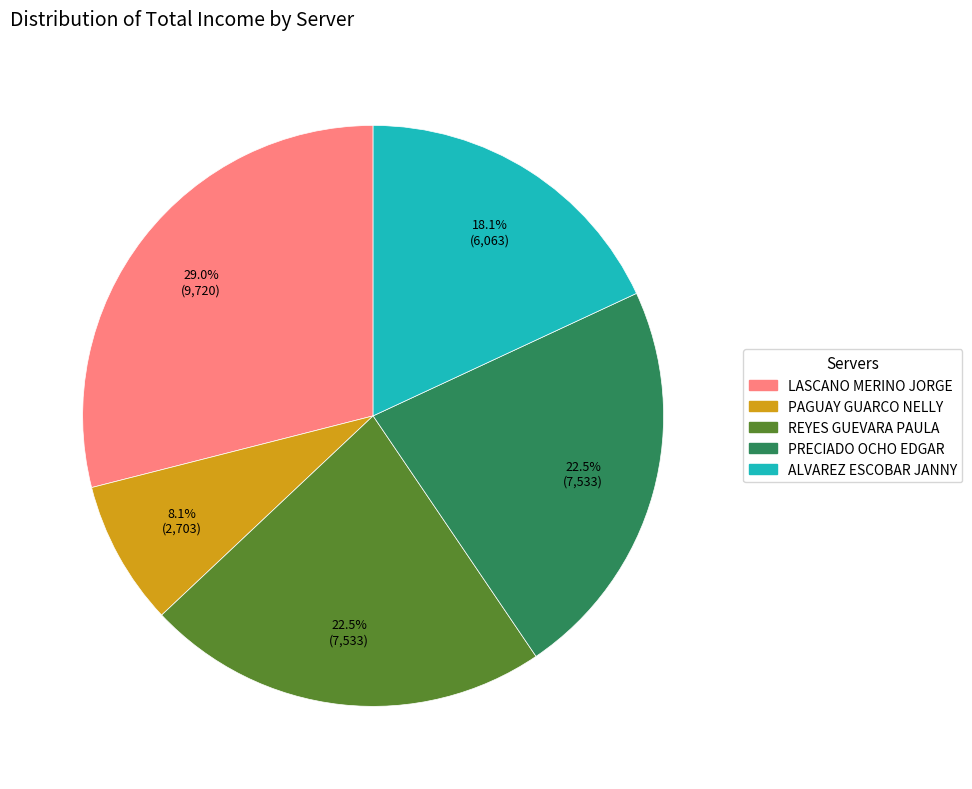

What is the ratio of the value at ALVAREZ ESCOBAR JANNY to the value at PAGUAY GUARCO NELLY?

2.2